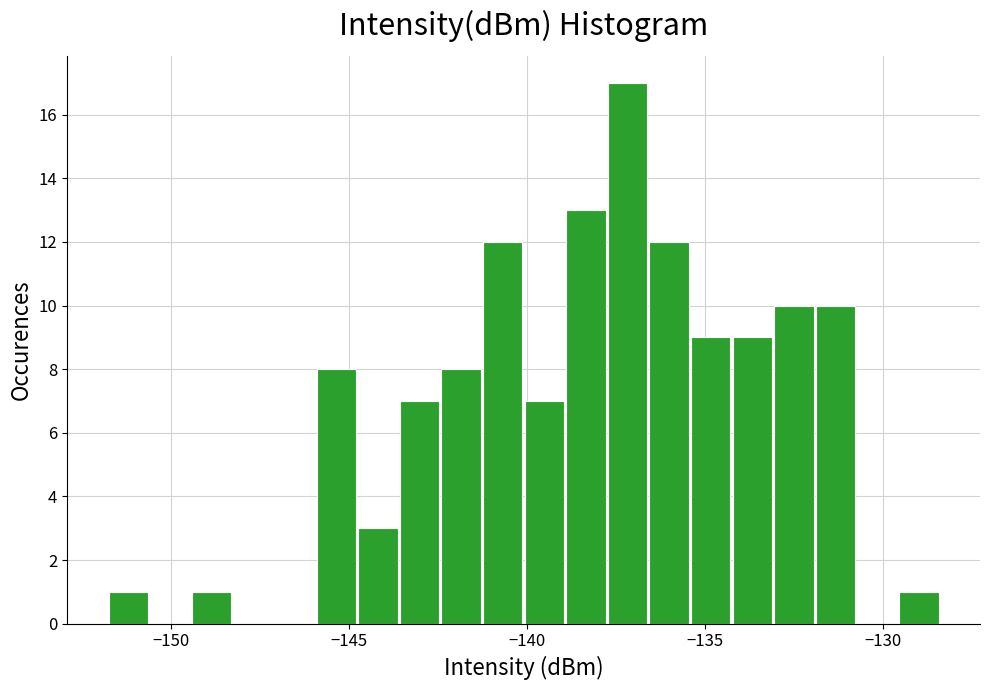

Read against the x-axis, roughly where is the centre of the tallest bar?

-137.0